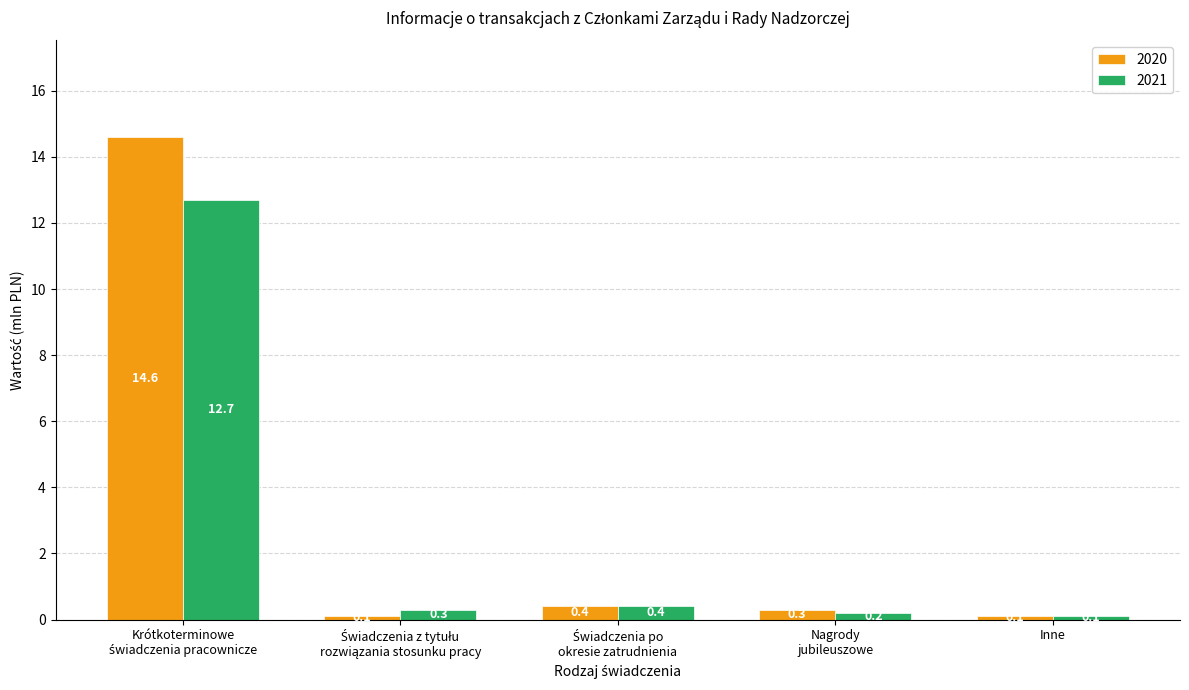

How many series are shown in this chart?

2